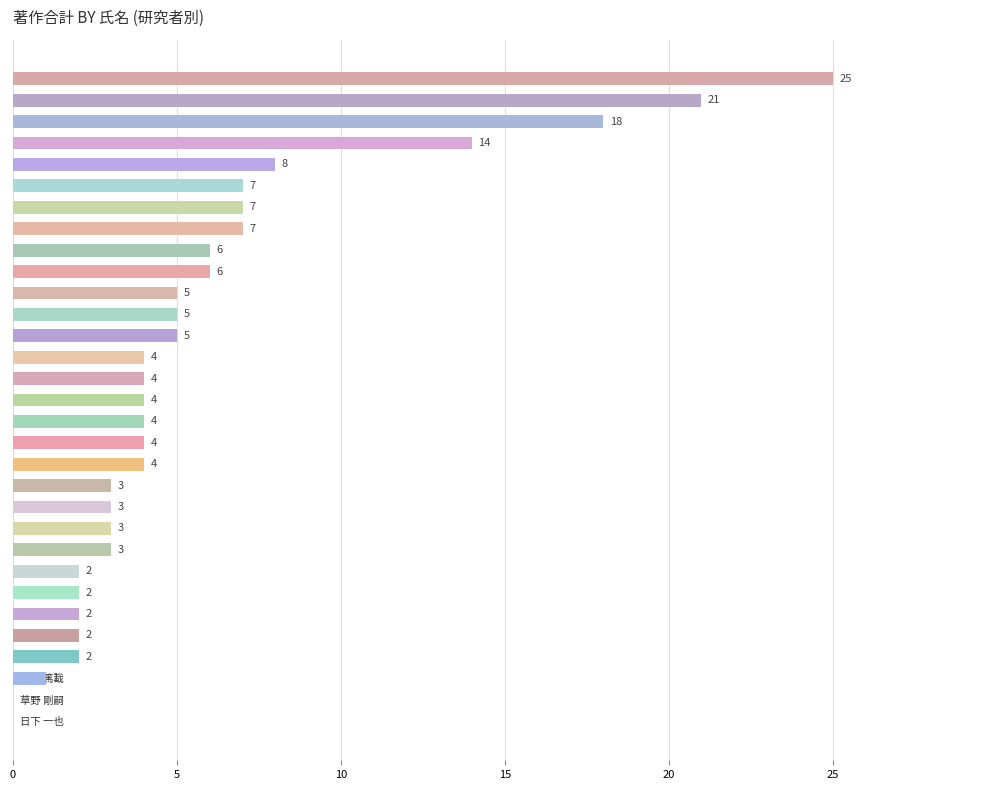

At which label is the value closest to 12?

大石 昌嗣